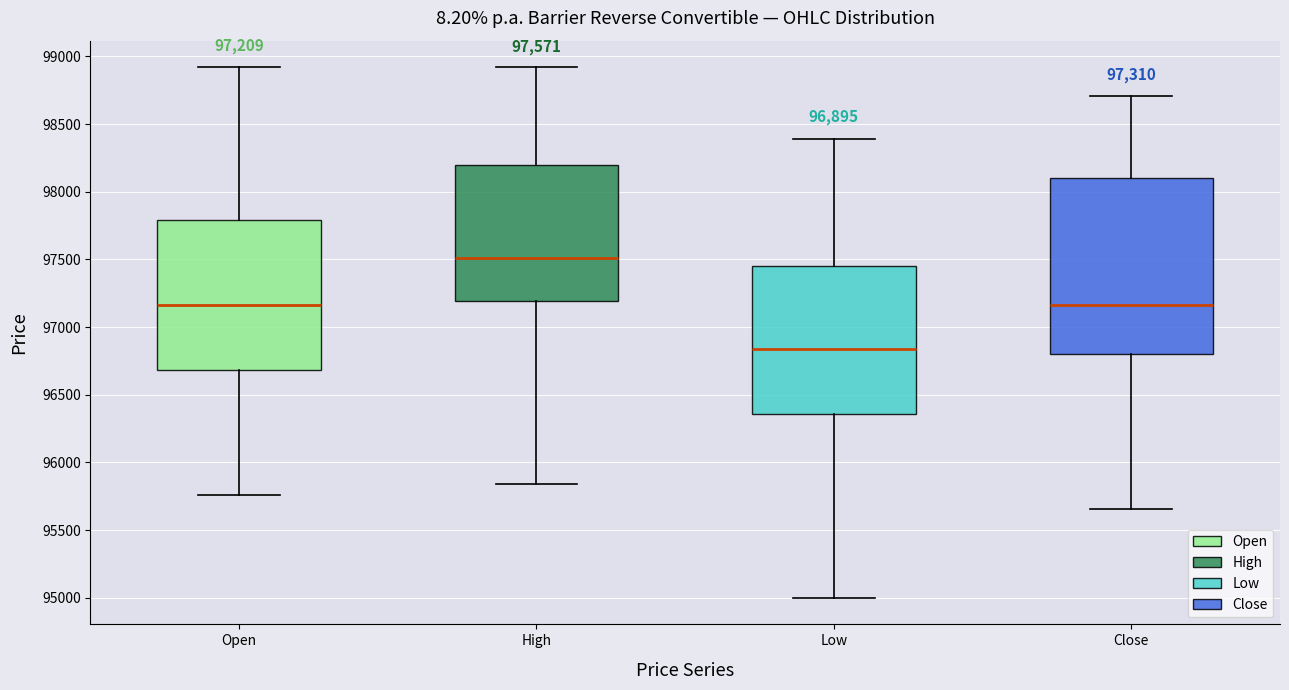

Which box's median line is the lowest?

Low